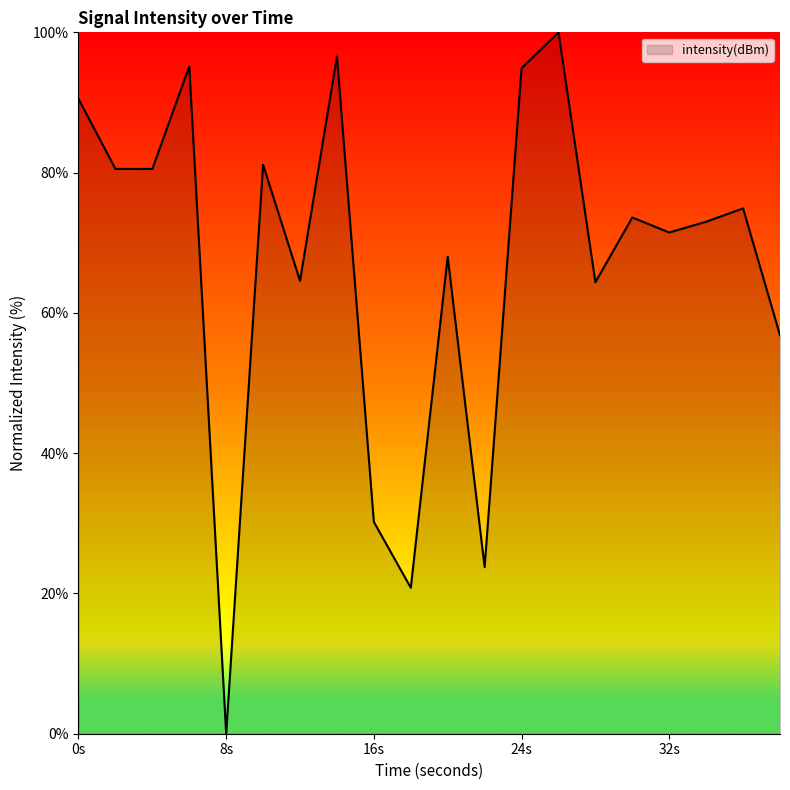

How many distinct data groups are displayed?

1